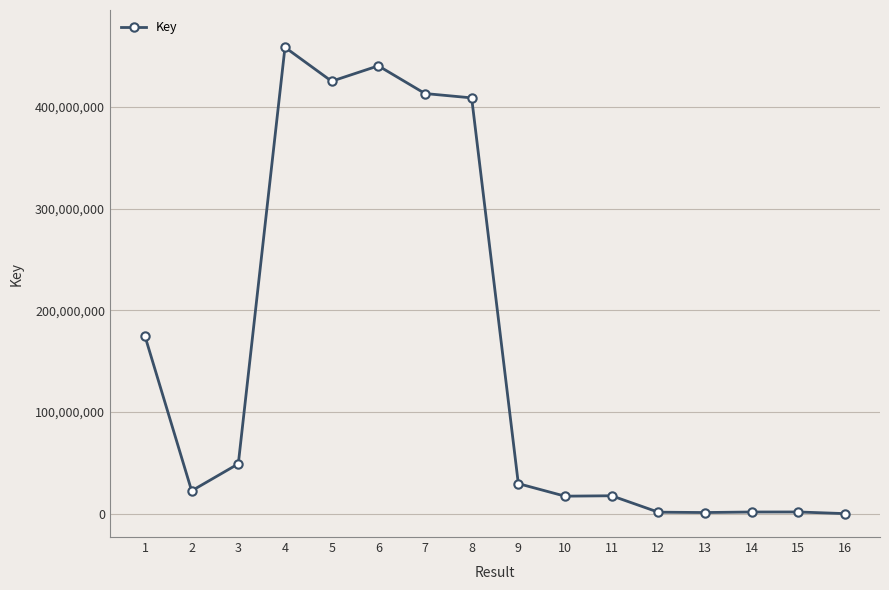

How many values are below 29591793?

8